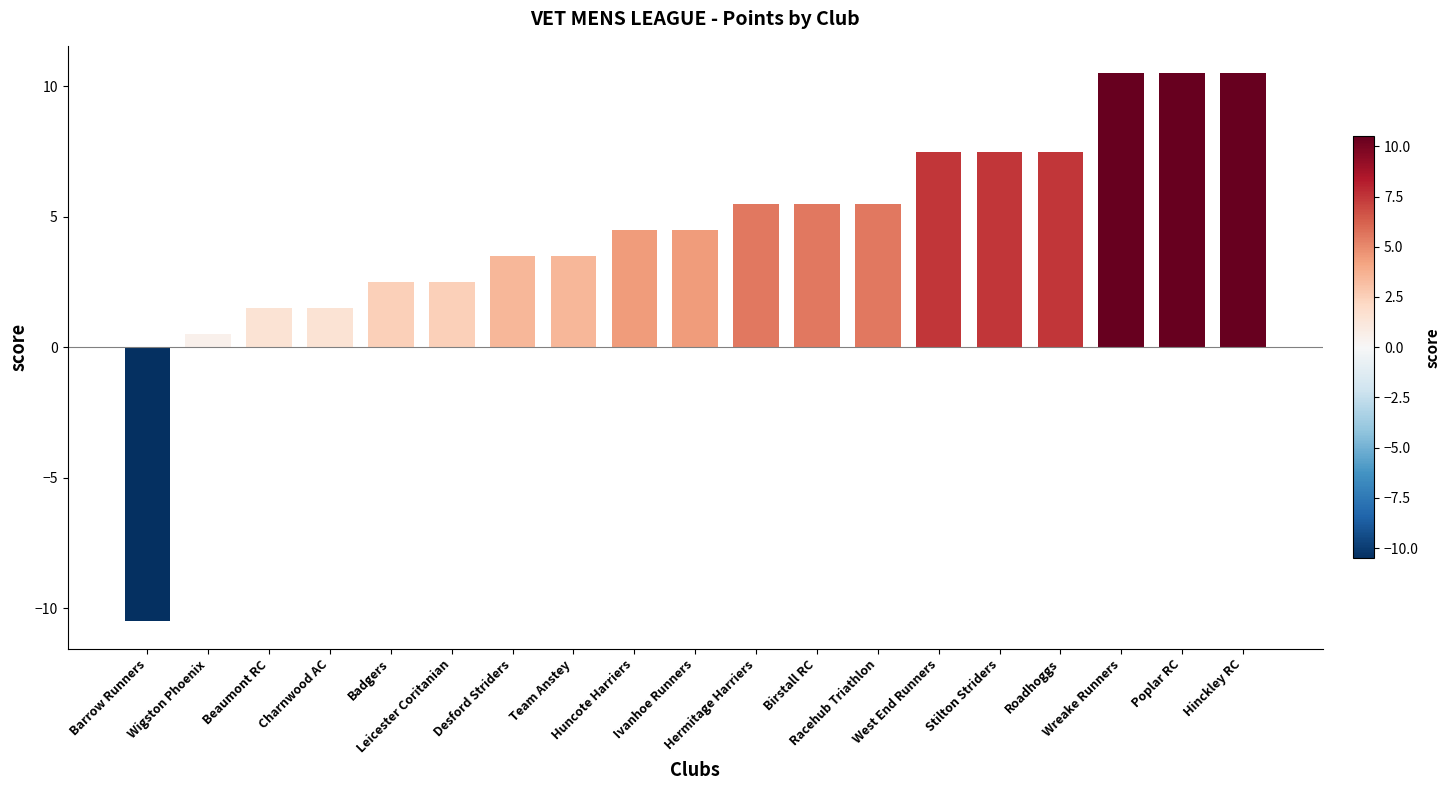

What is the value of the 3rd bar from the left?

1.5